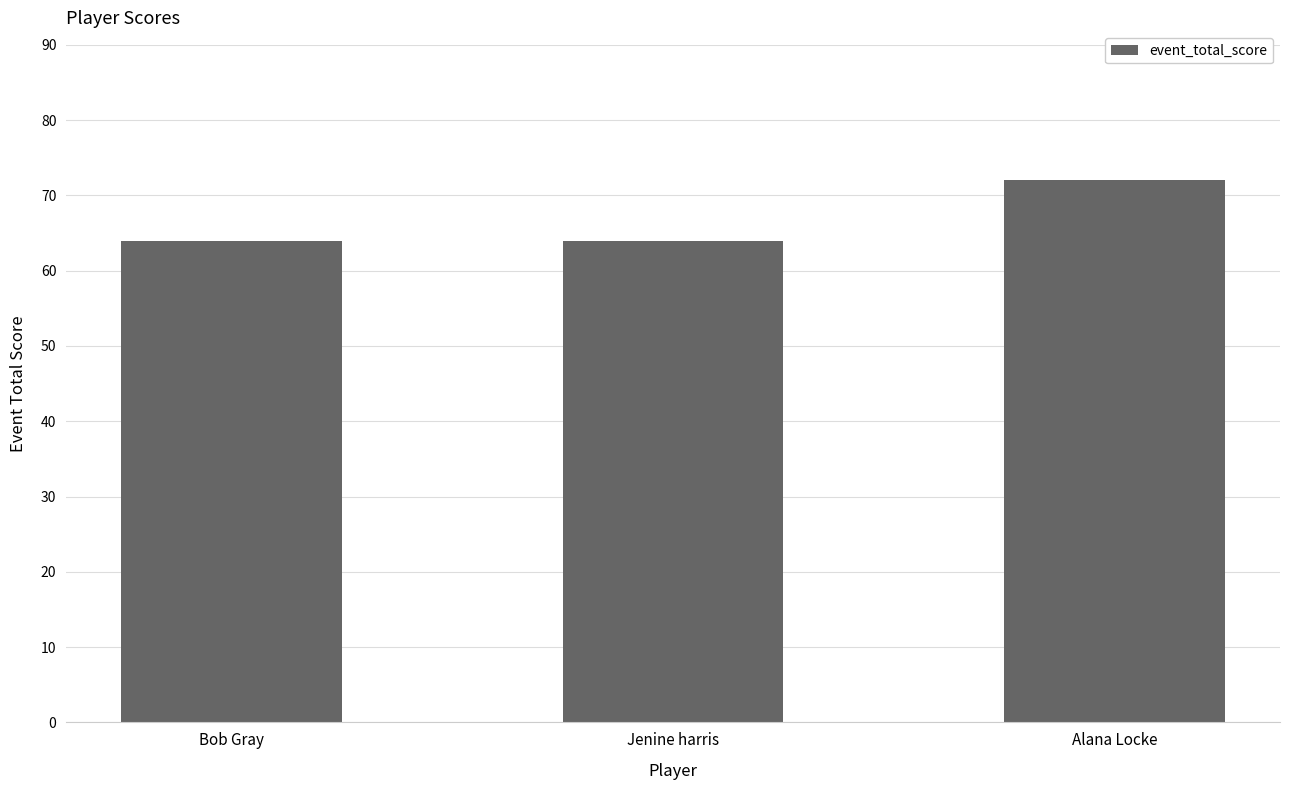

What is the sum of the values at Jenine harris and Bob Gray?

128